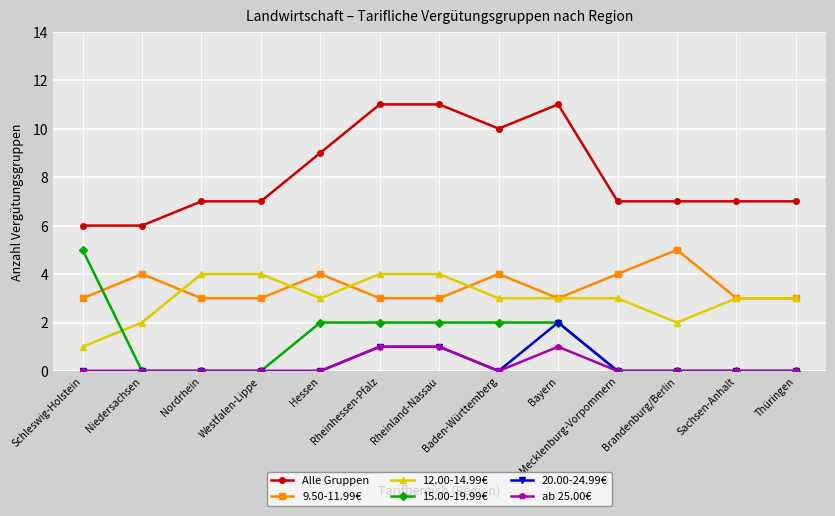

How many series are shown in this chart?

6